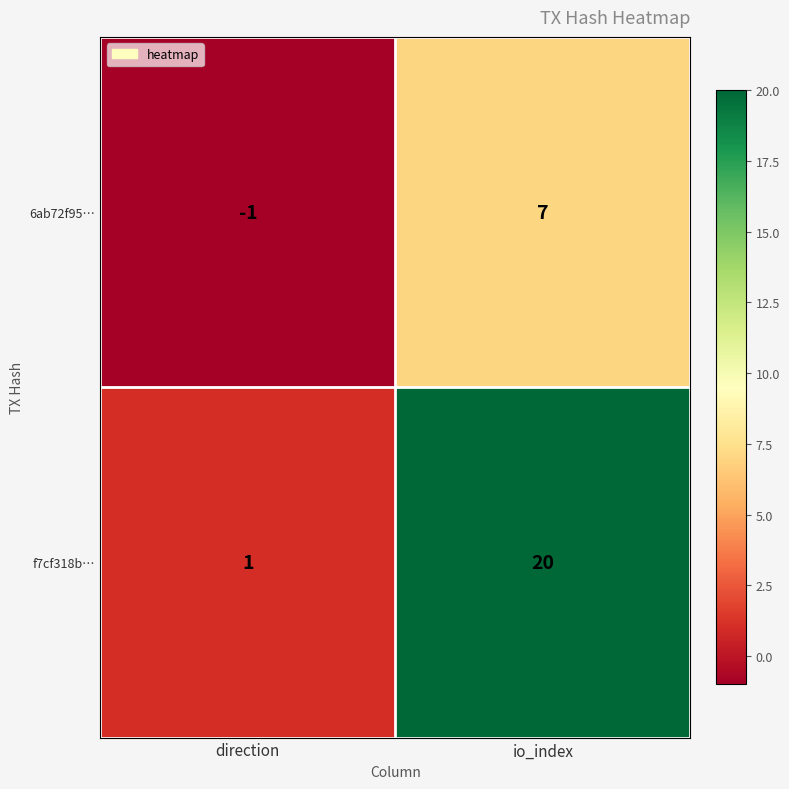

How many values in 6ab72f95… are above zero?

1